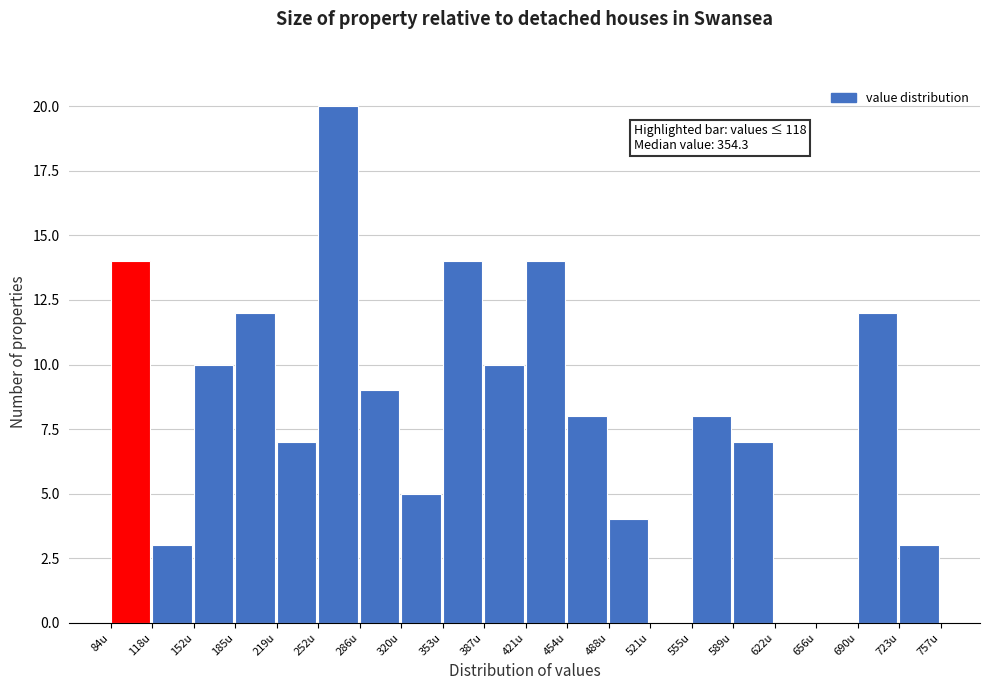

Which range on the x-axis has the tallest bar?

255 to 285